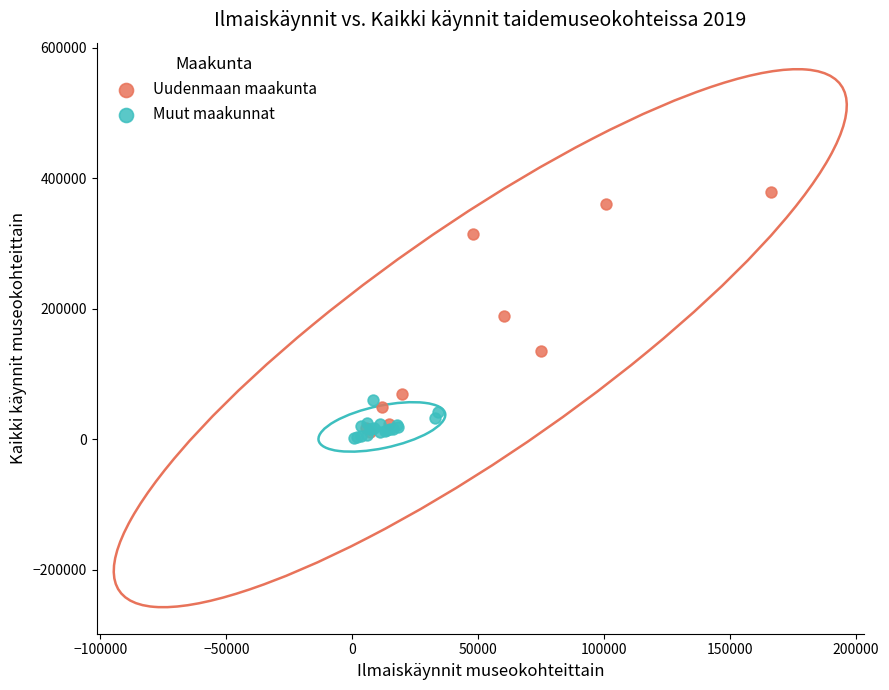

Which series has the largest Y range (max minus min)?

Uudenmaan maakunta